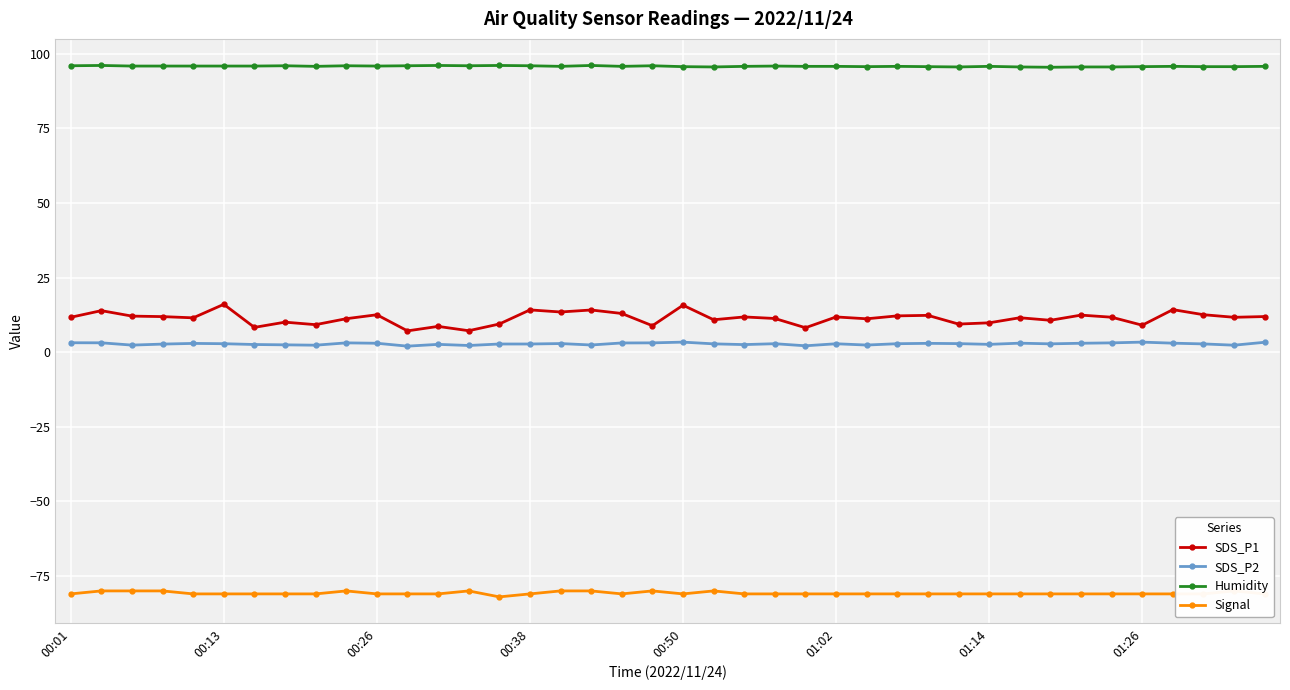

What is the minimum value shown in the chart?

-82.0